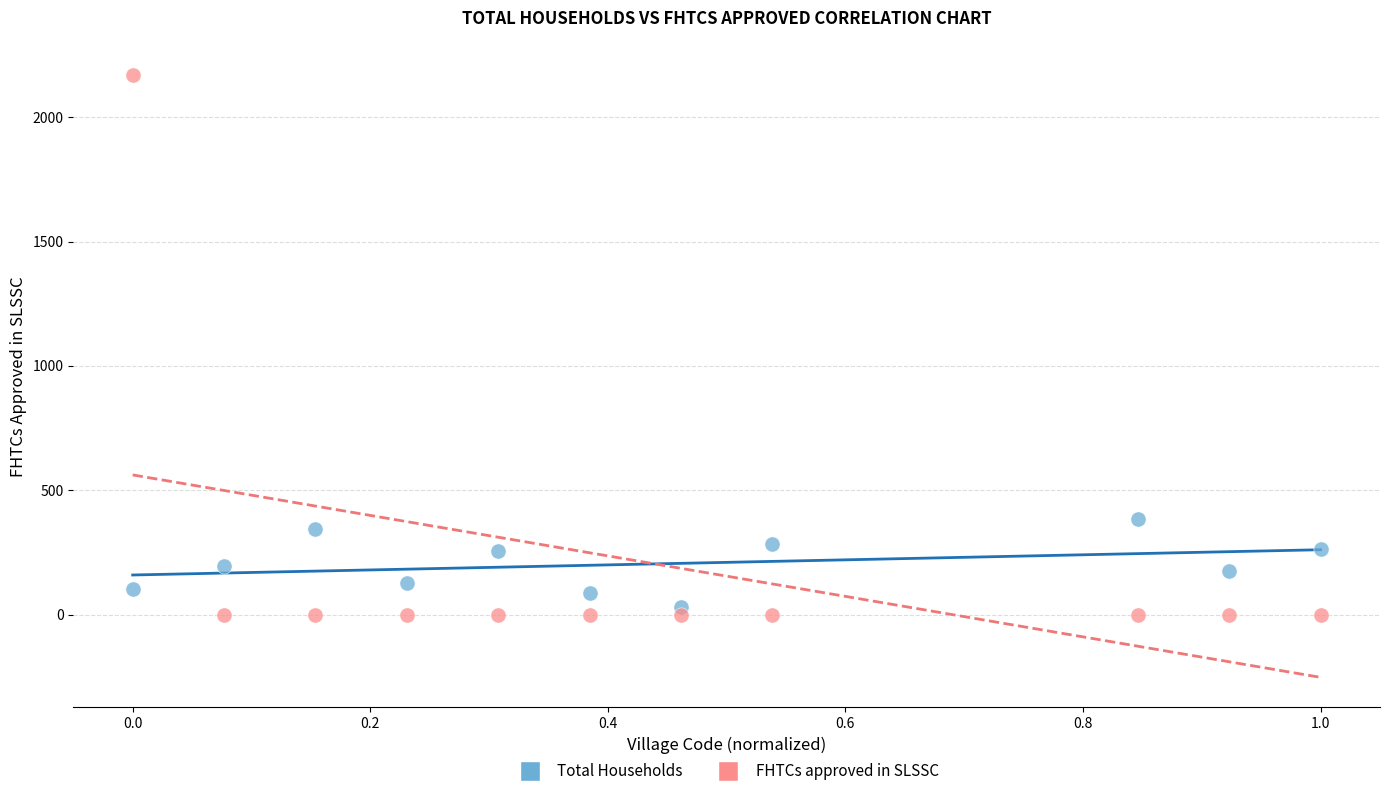

Across all data points, what is the range of Y values (max minus min)?

2170